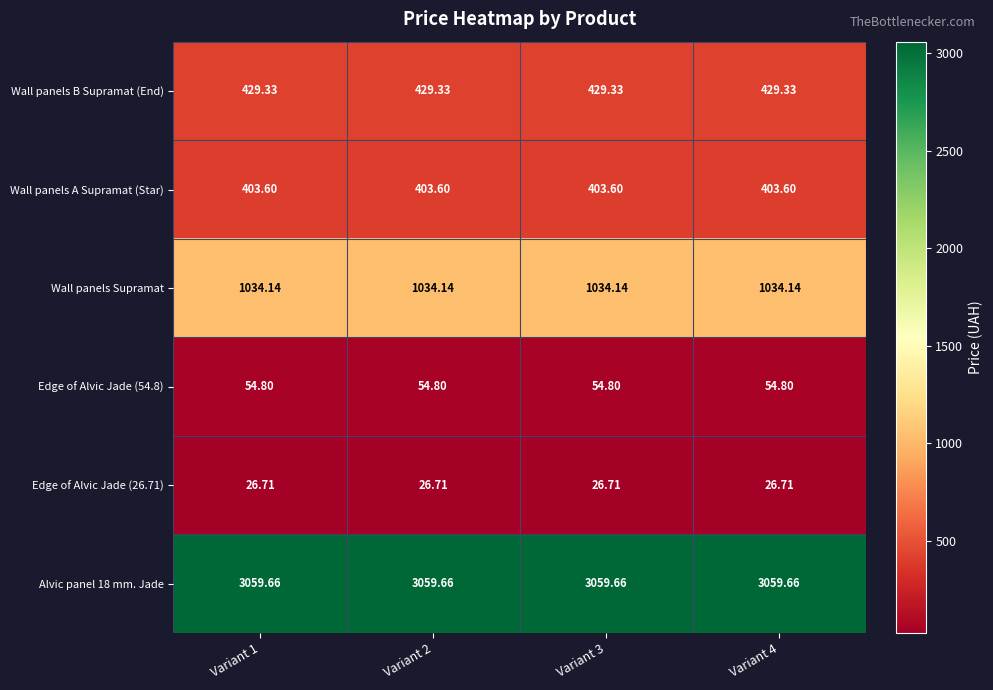

Is the value of Alvic panel 18 mm. Jade at Variant 4 greater than the value of Wall panels Supramat at Variant 4?

Yes